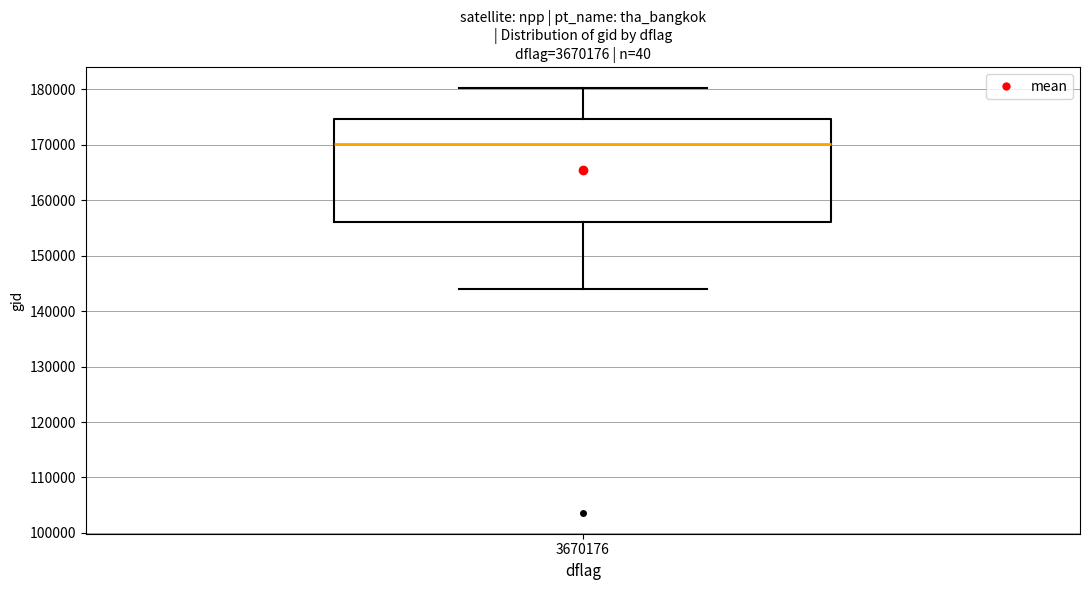

Transcribe this box plot: give where the median line is, the range the box spans, and where the two whiskers end, as read against the y-axis. The values are not printed on the chart, so give them approximately, as read against the axis.

median 170000, box 156000 to 175000, whiskers 144000 to 180000